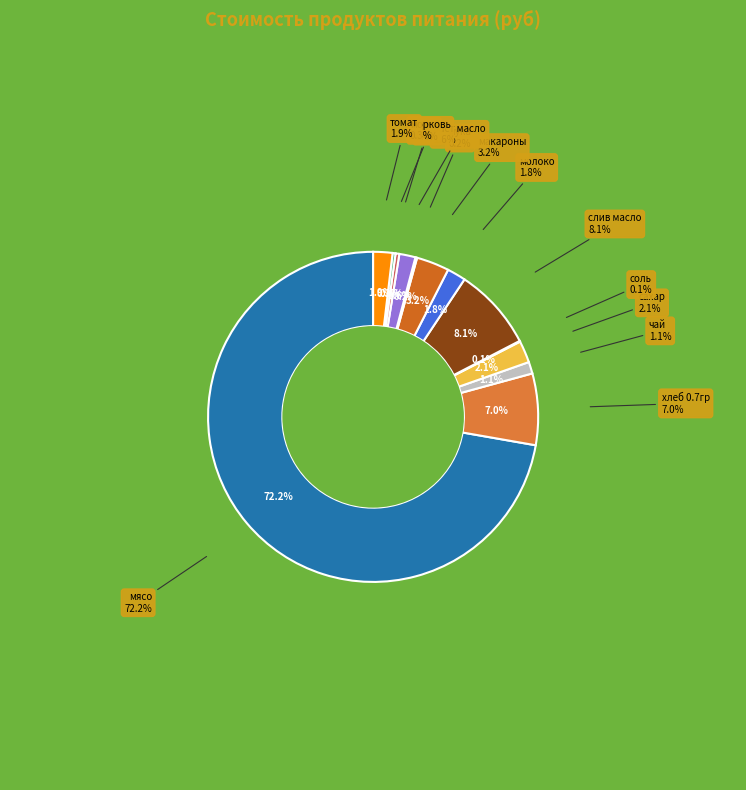

Is it true that слив масло is 8% of the pie?

True